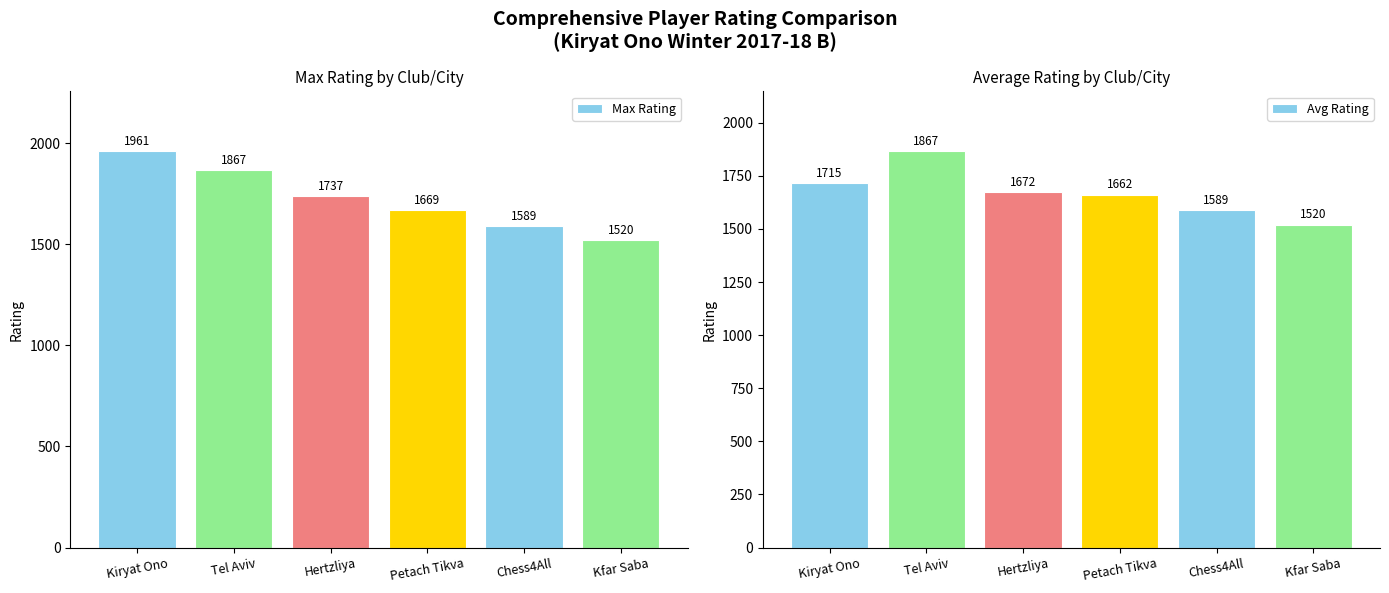

What are all the series names shown in the legend?

Max Rating, Avg Rating